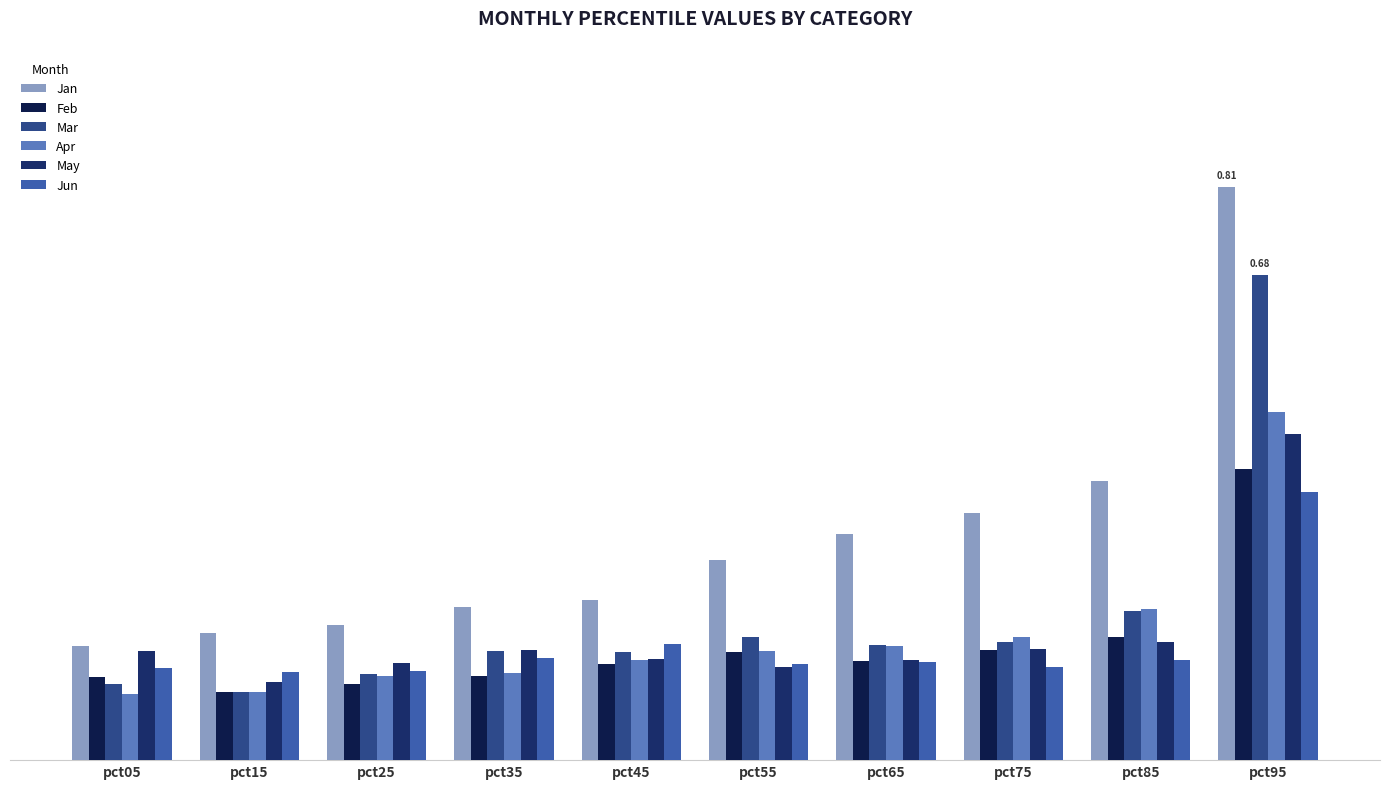

Which series has the widest spread of values?

Jan